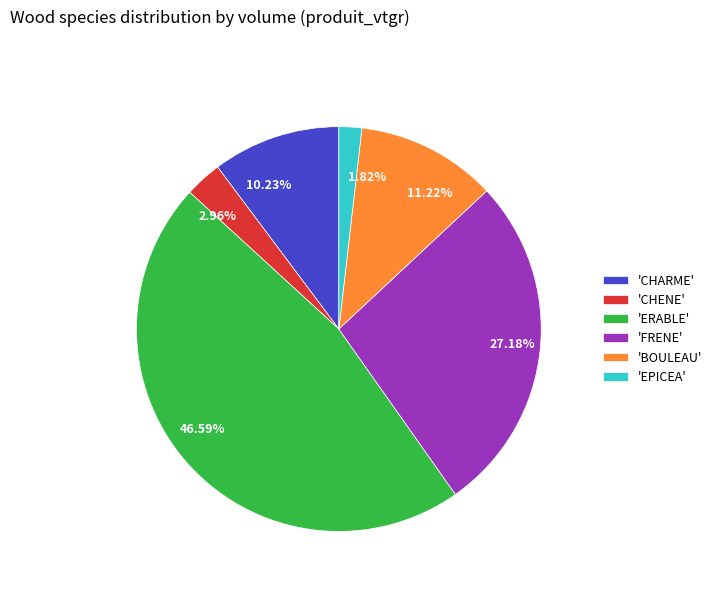

Is the sum of 2.96% and 1.82% greater than half?

No